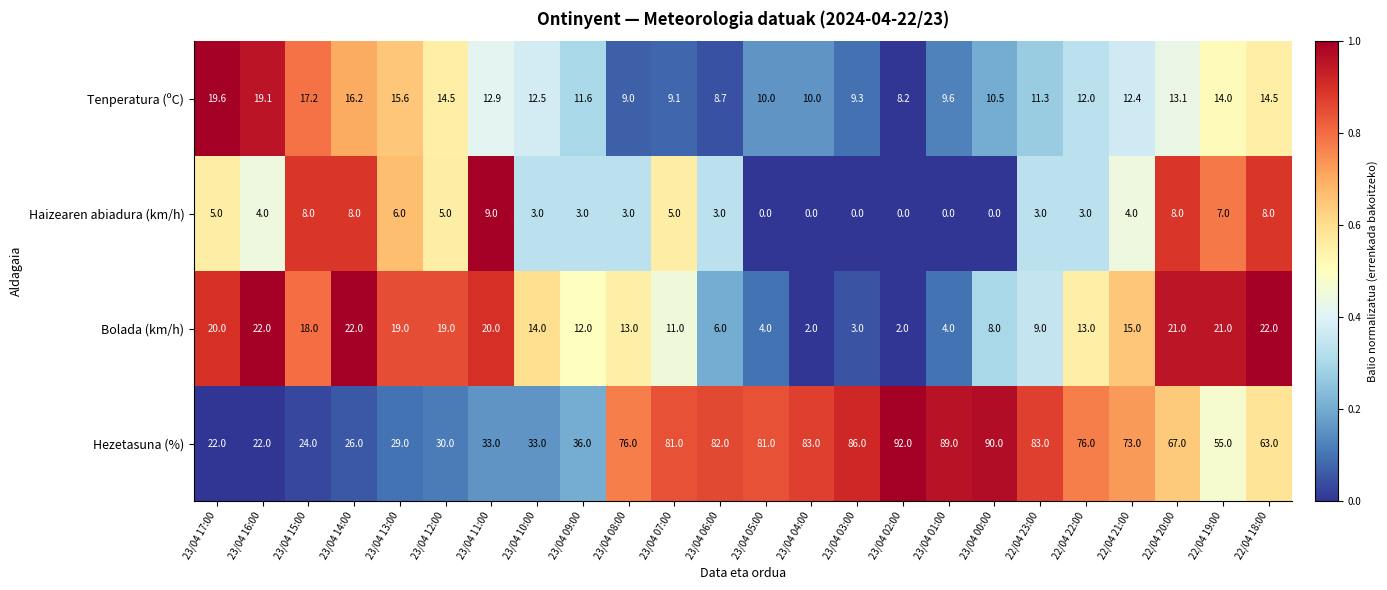

How many distinct data groups are displayed?

4